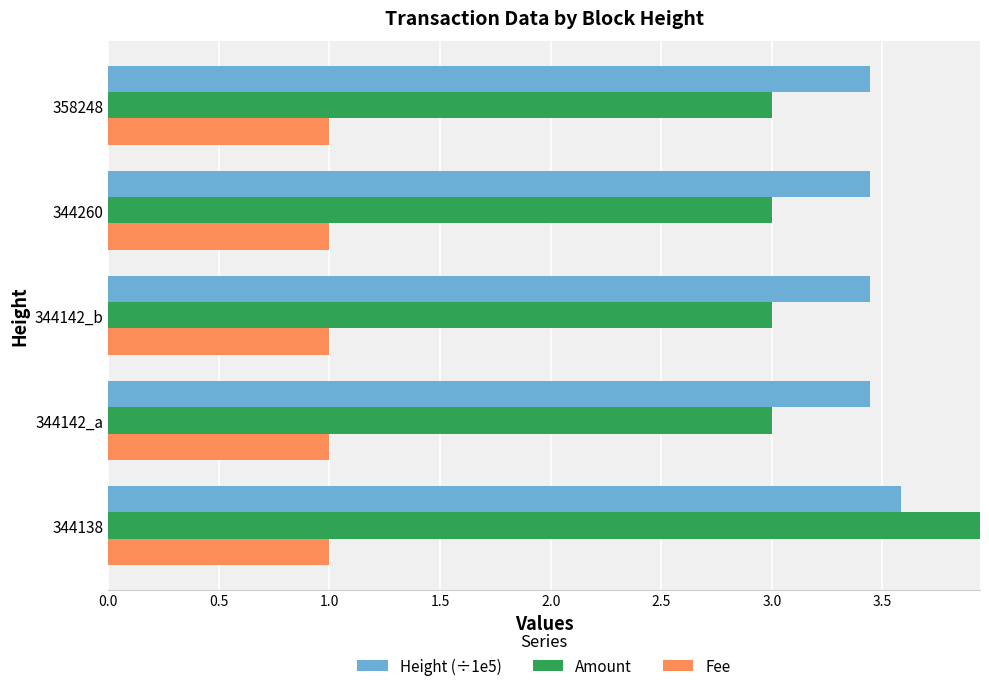

The value of Fee at 2.0 is 0.1. True or false?

False